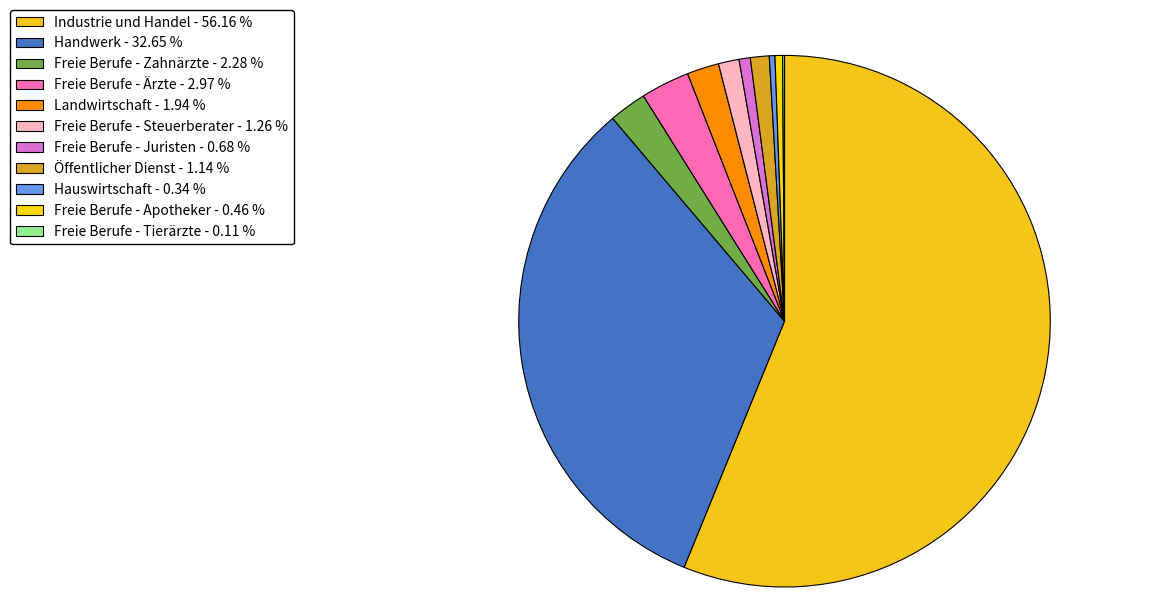

Rank the categories by value from lowest to highest.

Freie Berufe - Tierärzte, Hauswirtschaft, Freie Berufe - Apotheker, Freie Berufe - Juristen, Öffentlicher Dienst, Freie Berufe - Steuerberater, Landwirtschaft, Freie Berufe - Zahnärzte, Freie Berufe - Ärzte, Handwerk, Industrie und Handel